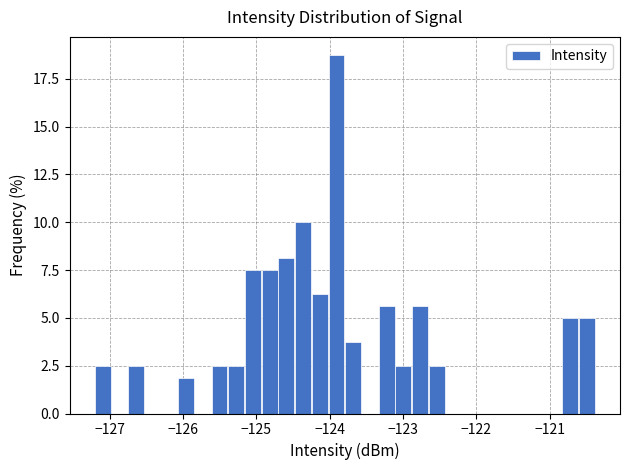

Read against the x-axis, roughly where is the centre of the tallest bar?

-123.9